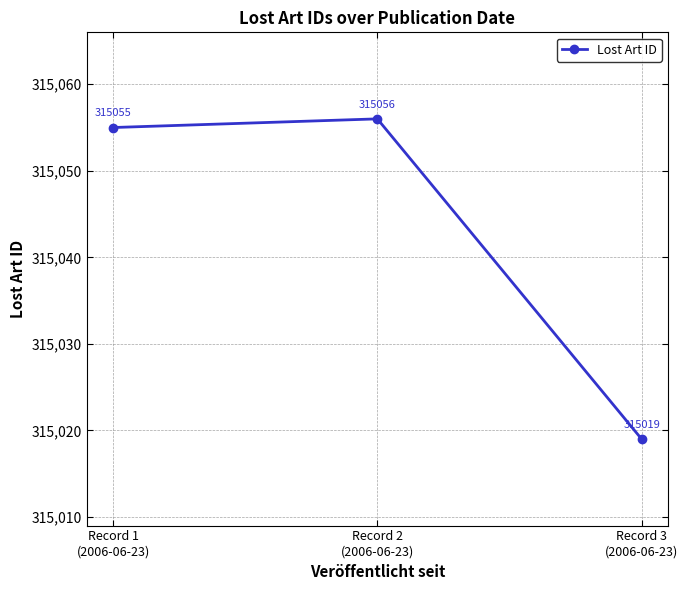

What is the average value?

315043